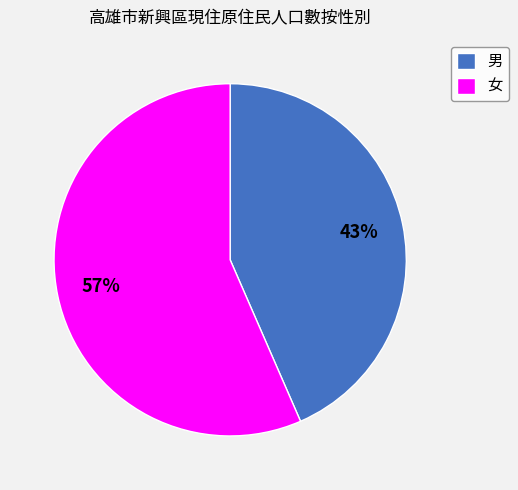

Count the number of slices in the pie.

2